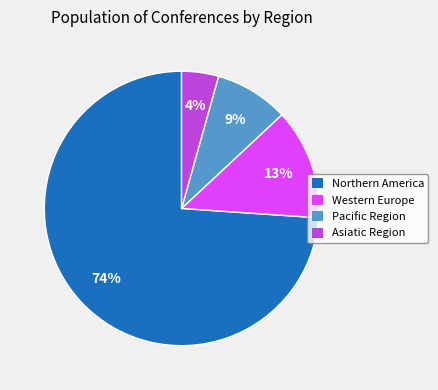

Is there a majority slice in this chart?

Yes